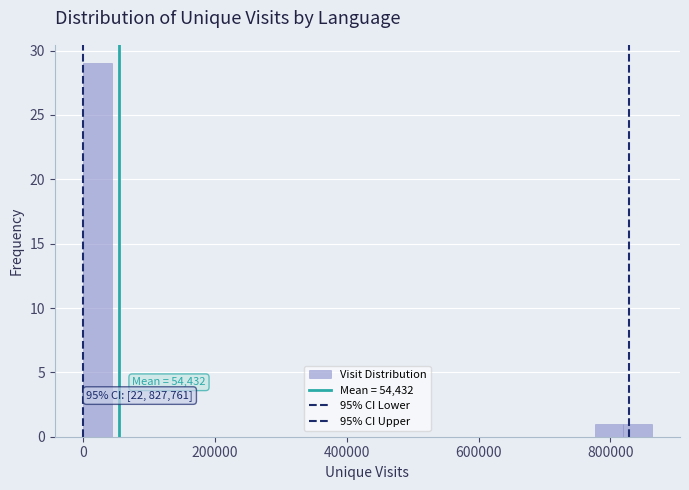

Read against the x-axis, roughly where is the centre of the tallest bar?

20000